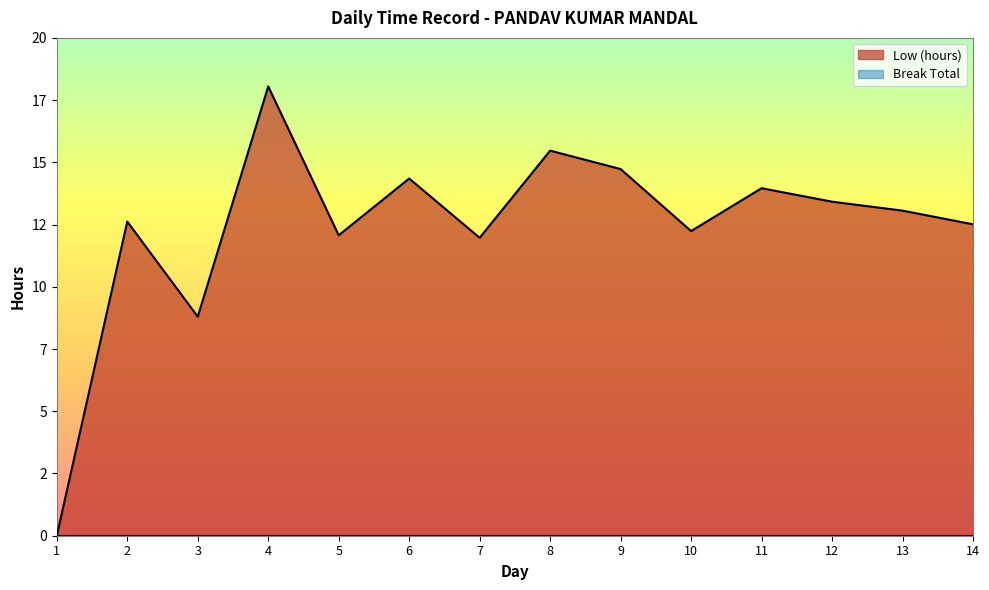

Which category has the lowest value across all series?

1